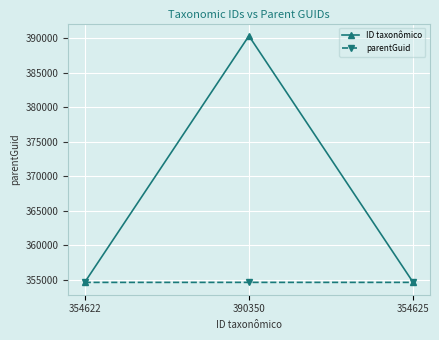

At how many categories does at least one series exceed 363028?

1